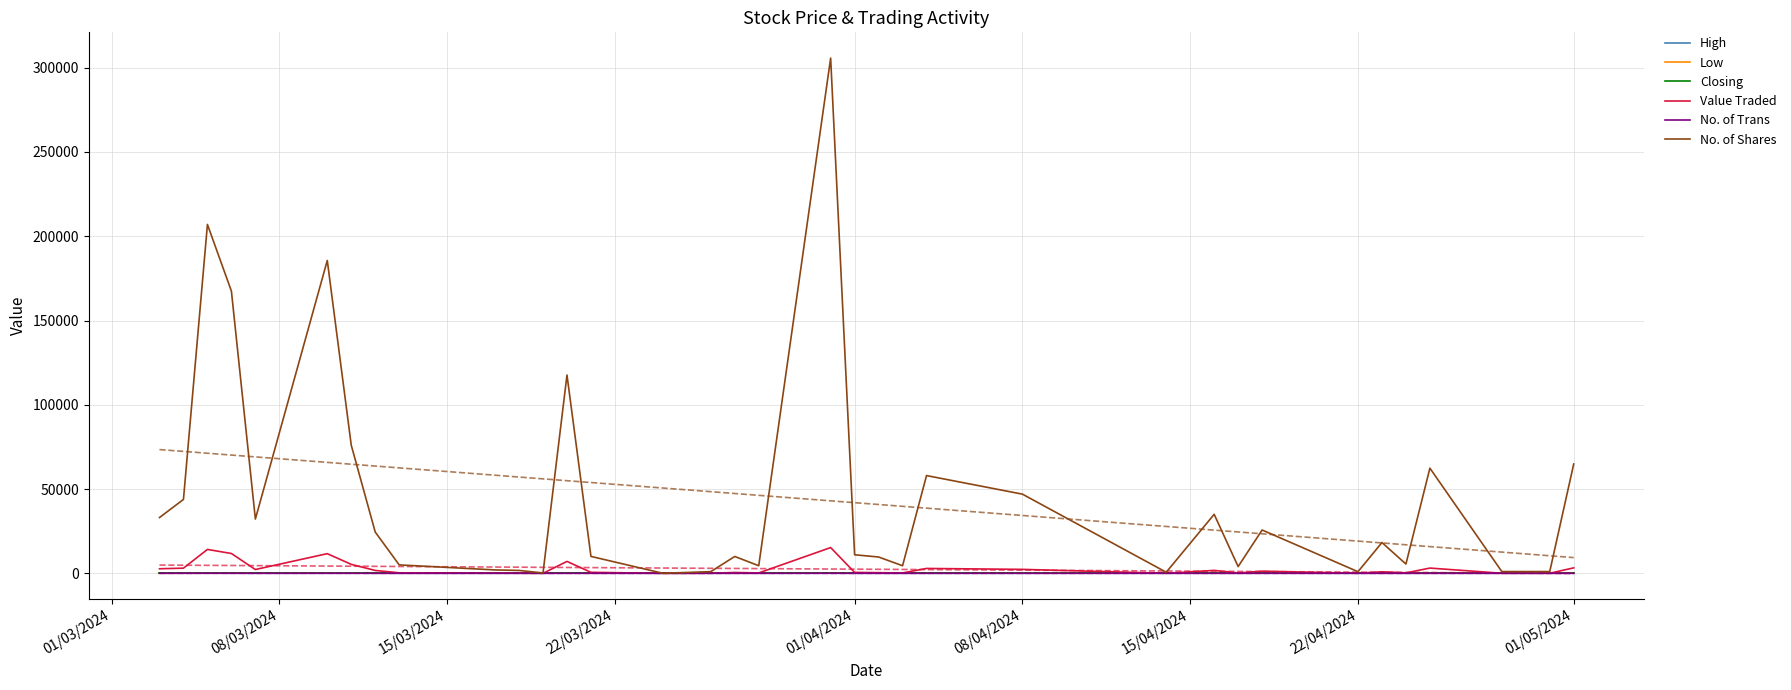

Reading left to right, what are all the values shown in this chart?

High: 0.1	0.1	0.1	0.1	0.1	0.1	0.1	0.1	0.1	0.1	0.1	0.1	0.1	0.1	0.1	0.1	0.1	0.1	0.1	0.1	0.1	0.1	0.1	0.1	0.1	0.1	0.1	0.1	0.1	0.1	0.1	0.1	0.1	0.1	0.1	0.1
Low: 0.1	0.1	0.1	0.1	0.1	0.1	0.1	0.1	0.1	0.1	0.1	0.1	0.1	0.1	0.1	0.1	0.1	0.1	0.1	0.1	0.1	0.0	0.1	0.1	0.1	0.1	0.1	0.1	0.1	0.1	0.1	0.1	0.1	0.1	0.1	0.1
Closing: 0.1	0.1	0.1	0.1	0.1	0.1	0.1	0.1	0.1	0.1	0.1	0.1	0.1	0.1	0.1	0.1	0.1	0.1	0.1	0.1	0.1	0.1	0.1	0.1	0.1	0.1	0.1	0.1	0.1	0.1	0.1	0.1	0.1	0.1	0.1	0.1
Value Traded: 2708.0	3070.0	14182.0	11767.0	2254.0	11670.0	5321.0	1715.0	311.0	121.0	103.0	15.0	7060.0	603.0	2.0	31.0	51.0	501.0	231.0	15285.0	550.0	393.0	225.0	2900.0	2349.0	33.0	1751.0	201.0	1286.0	48.0	914.0	276.0	3120.0	53.0	53.0	3244.0
No. of Trans: 15.0	27.0	44.0	38.0	10.0	29.0	33.0	6.0	3.0	2.0	4.0	3.0	14.0	9.0	1.0	2.0	2.0	2.0	4.0	35.0	7.0	2.0	2.0	5.0	7.0	5.0	6.0	6.0	20.0	3.0	5.0	4.0	12.0	4.0	2.0	9.0
No. of Shares: 33100.0	43854.0	206995.0	167457.0	32200.0	185630.0	76020.0	24500.0	5010.0	2020.0	1710.0	220.0	117665.0	10040.0	37.0	512.0	1010.0	10010.0	4510.0	305704.0	11000.0	9693.0	4500.0	58000.0	46985.0	643.0	35010.0	4010.0	25705.0	963.0	18273.0	5510.0	62393.0	1050.0	1050.0	64870.0